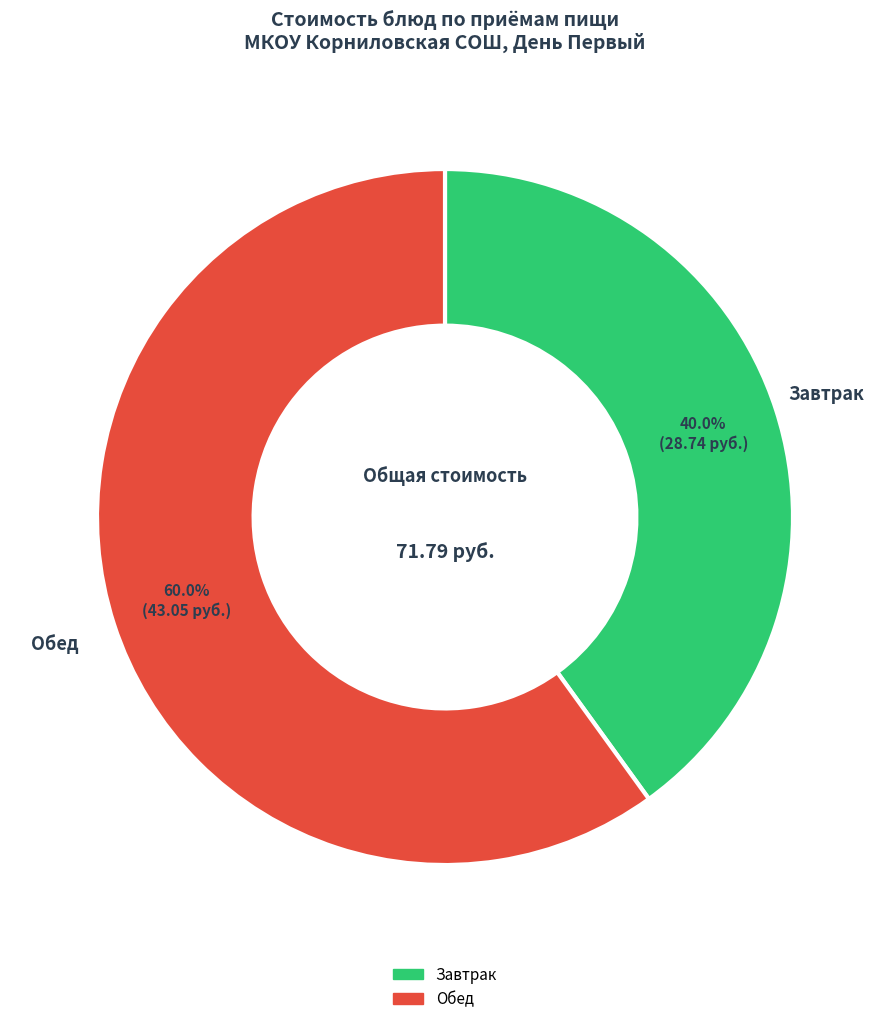

Is there any slice that represents more than half of the pie?

Yes